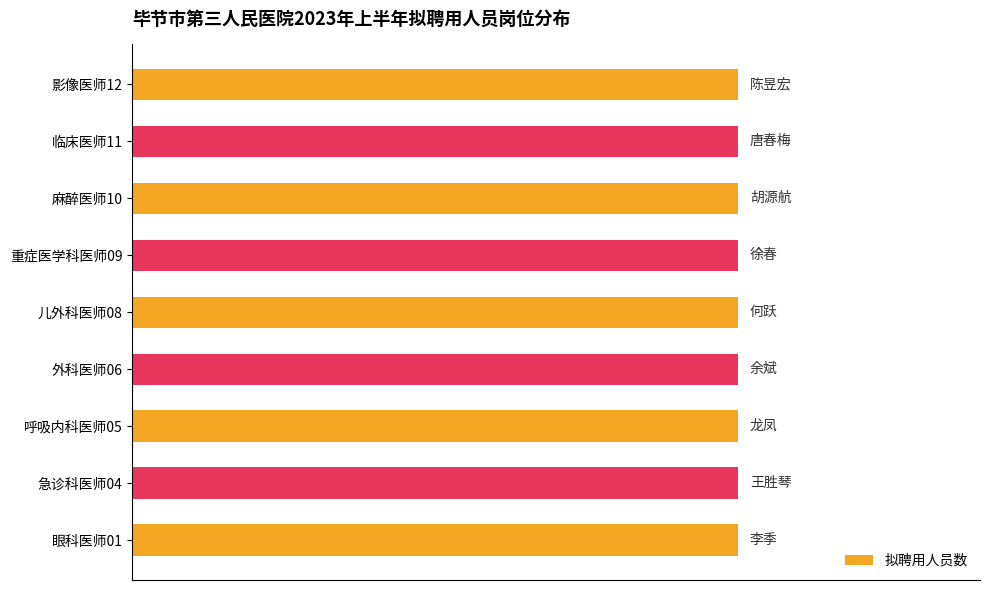

How many bars are there in total?

9